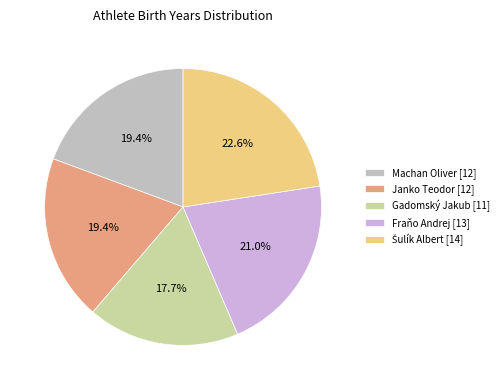

True or false: Šulík Albert accounts for 23% of the total.

True